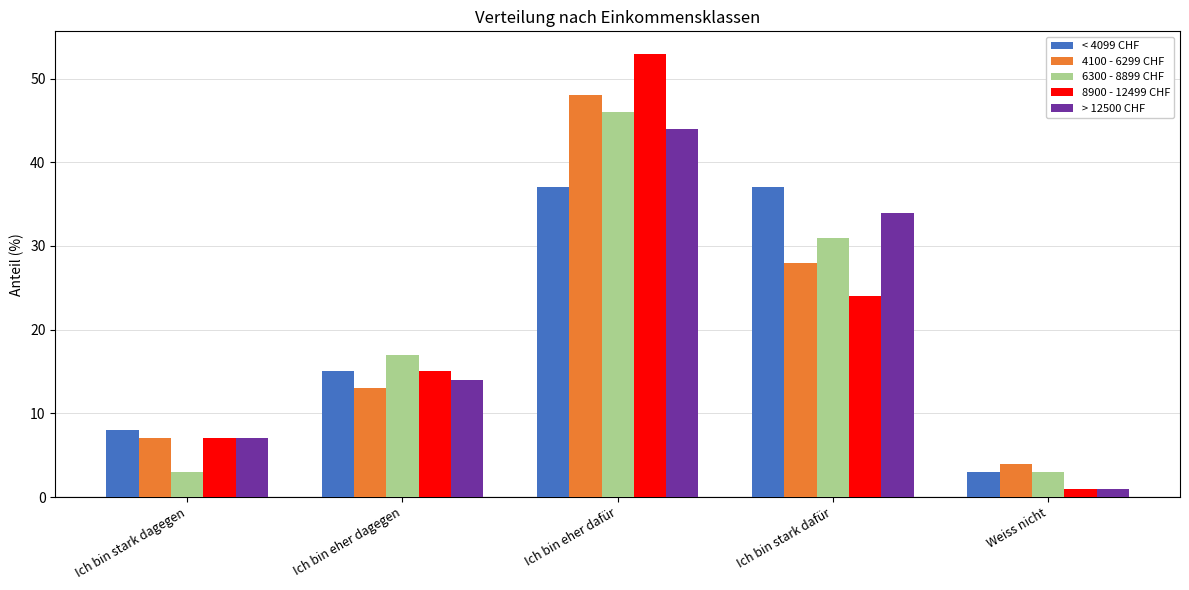

At how many categories does at least one series exceed 3?

5